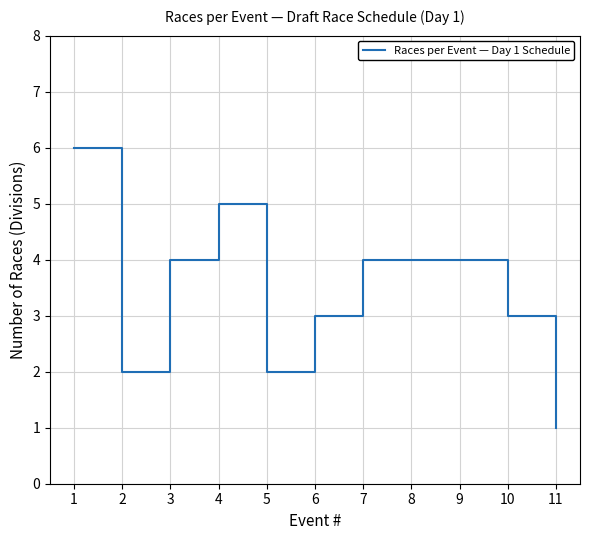

What is the change in value from 1 to 11?

-5